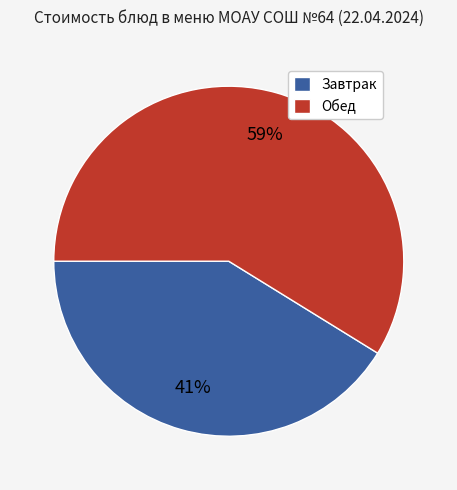

To the nearest percent, what percentage of the pie is Обед?

59%